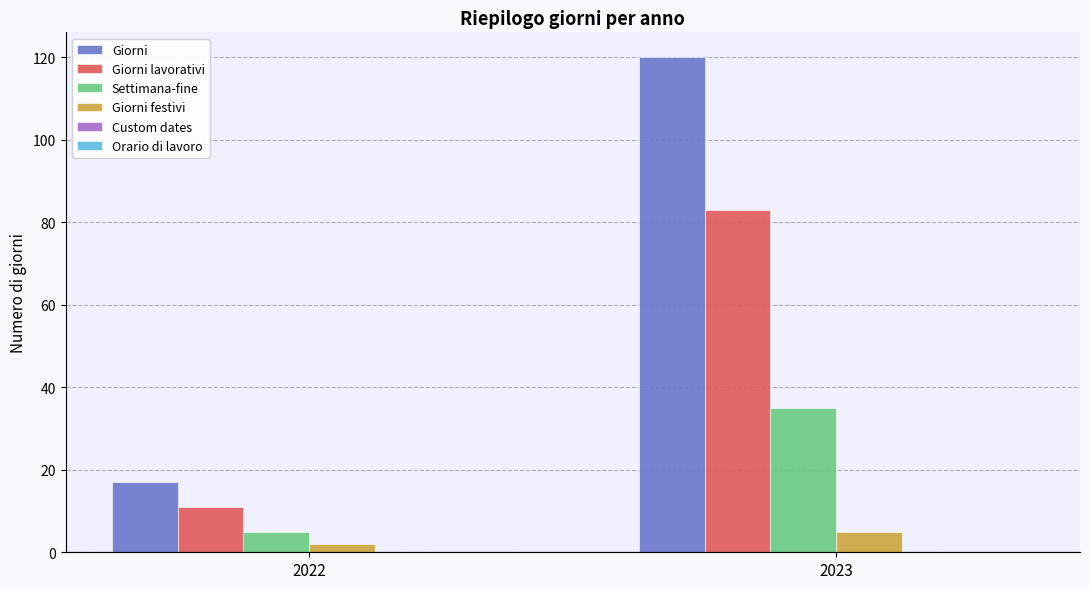

True or false: Giorni festivi has a value of 2 at 2022.

True